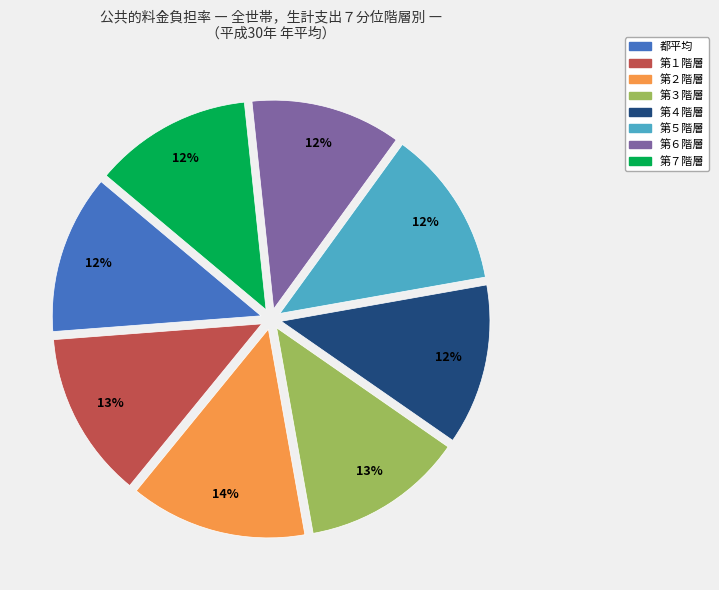

Is the sum of 第３階層 and 第４階層 greater than half?

No